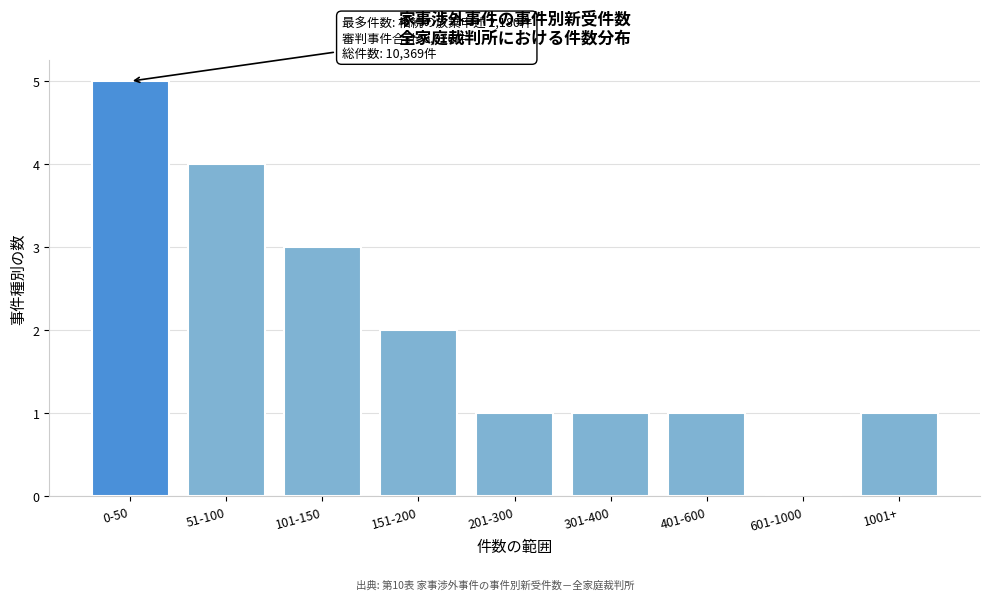

Reading left to right, what are all the values shown in this chart?

0-50=5	51-100=4	101-150=3	151-200=2	201-300=1	301-400=1	401-600=1	601-1000=0	1001+=1